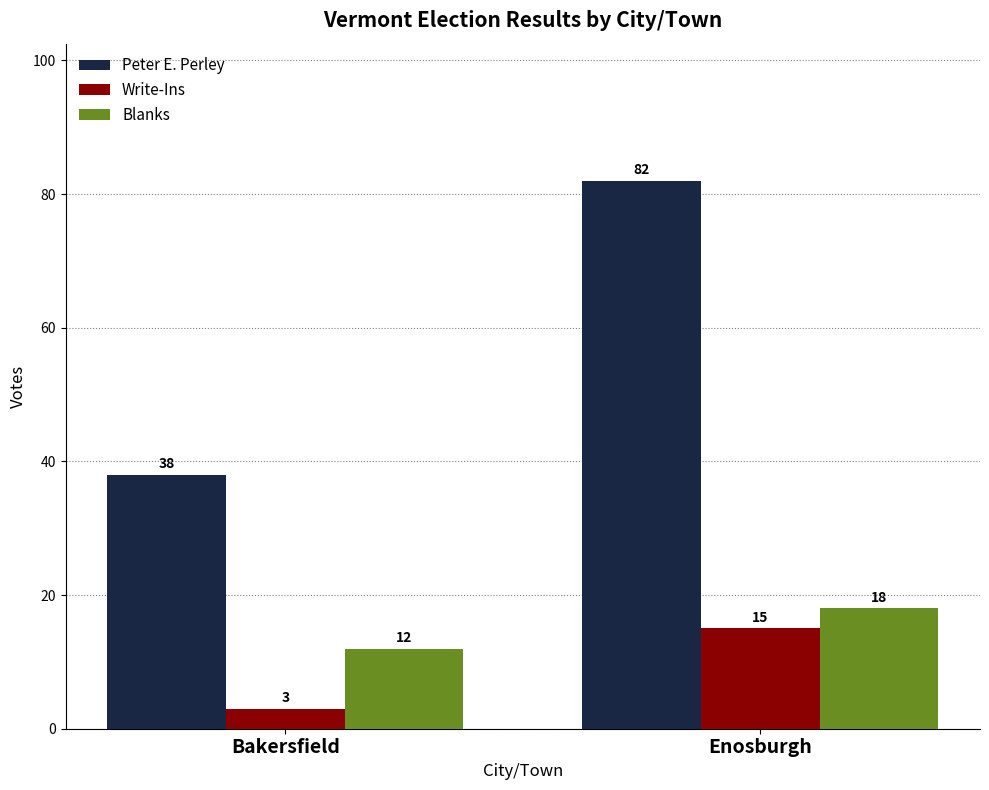

The Peter E. Perley series shows 38 at Bakersfield. True or false?

True